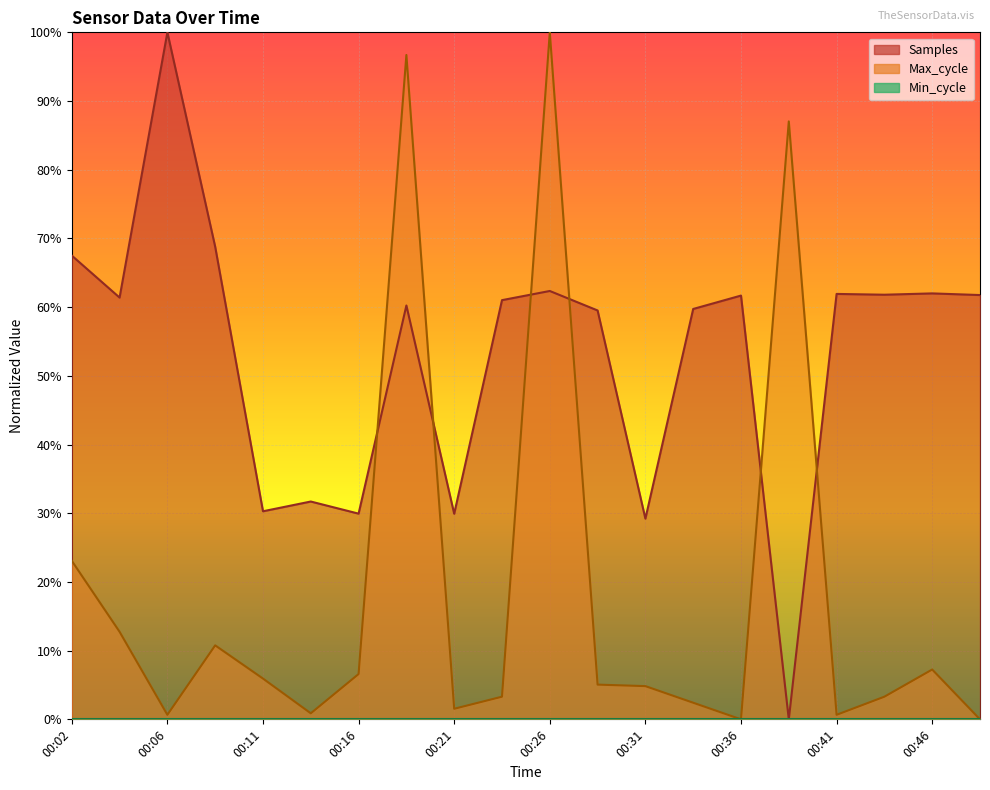

At which category does Max_cycle reach its first local peak?

00:09